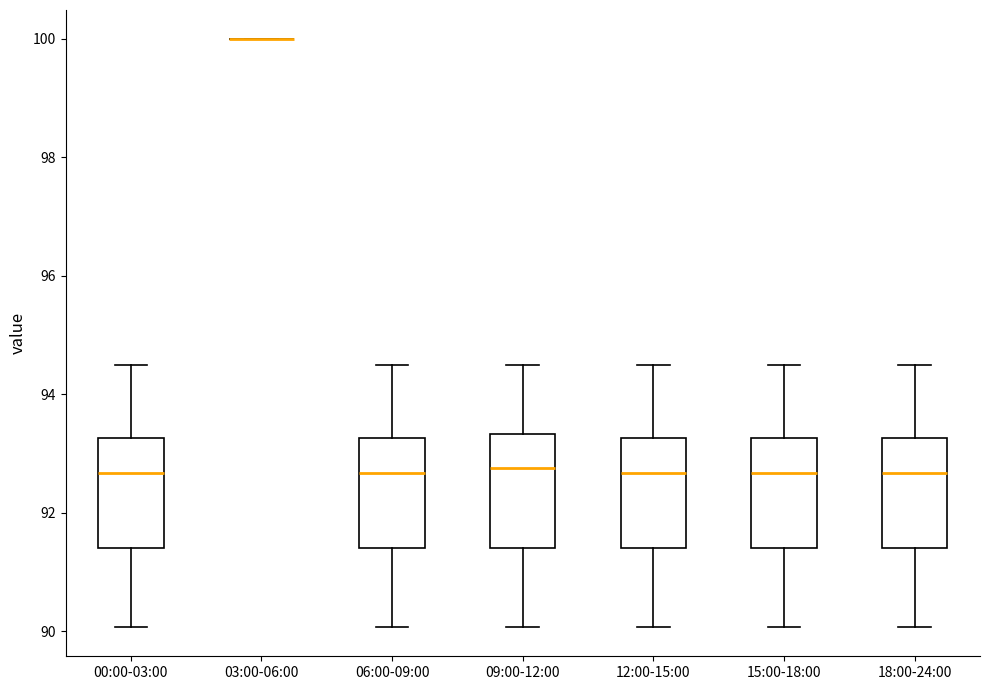

Where does the median line of the box for 12:00-15:00 sit on the y-axis? The values are not printed on the chart, so give them approximately, as read against the axis.

92.6